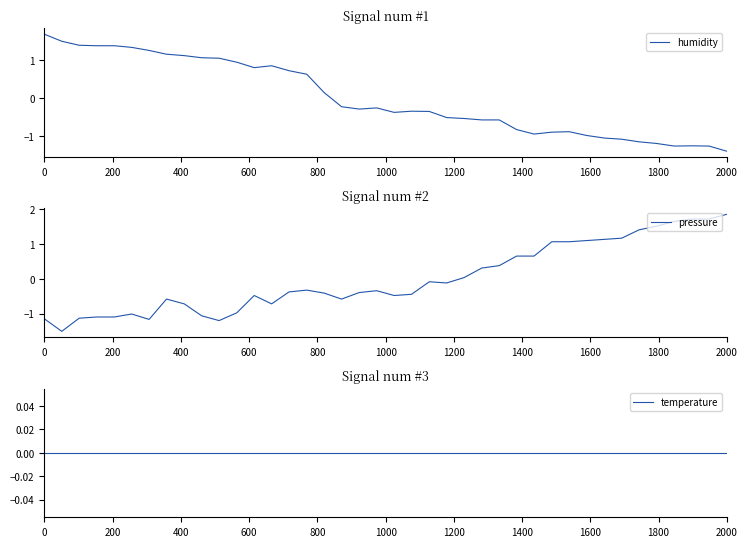

Rank the series by their maximum value, from lowest to highest.

temperature, humidity, pressure